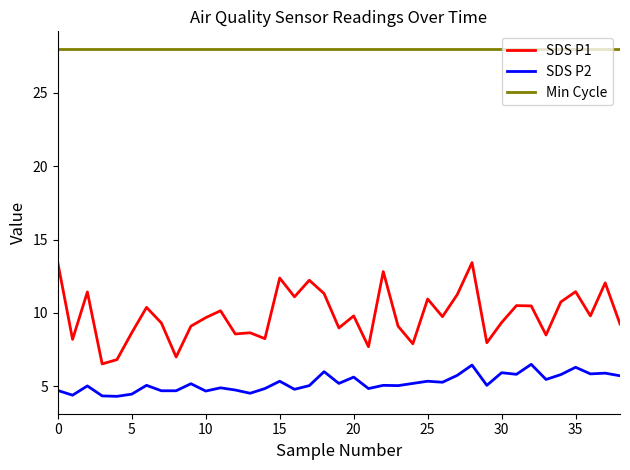

What is the sum of all SDS P1 values?

385.0